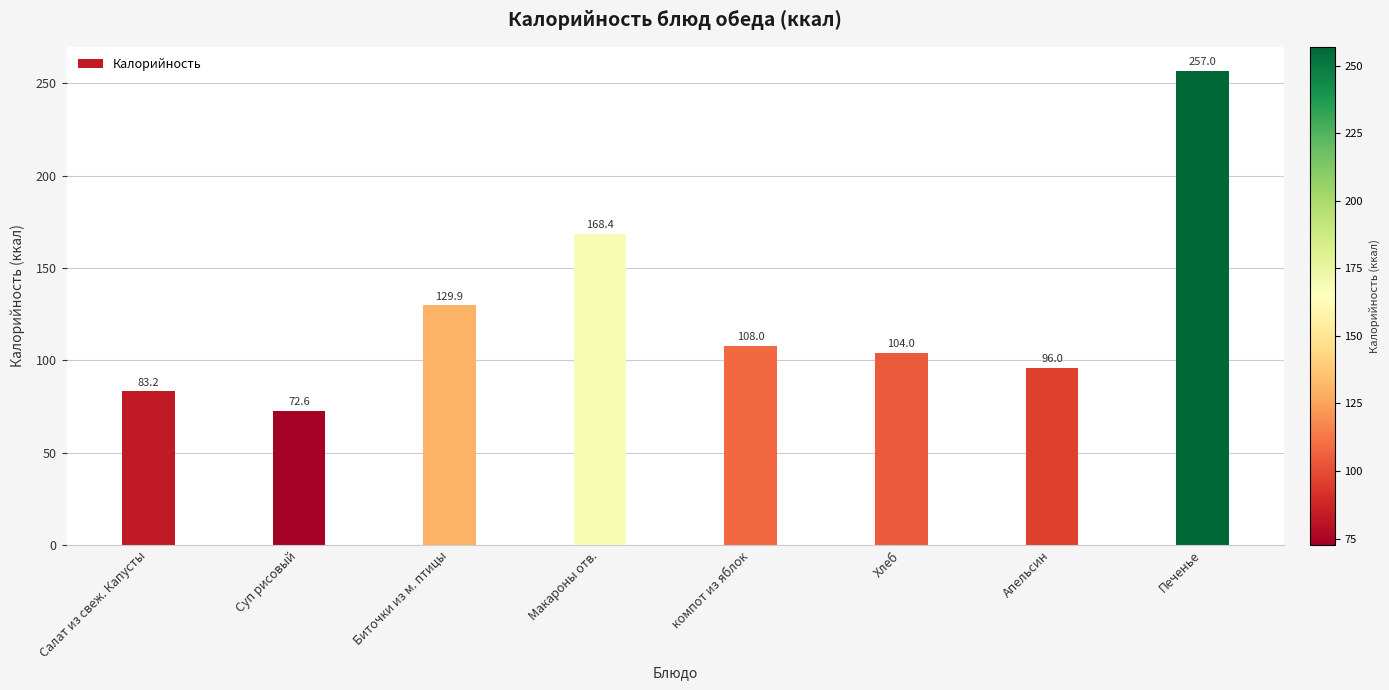

Which label corresponds to the largest value in the chart?

Печенье